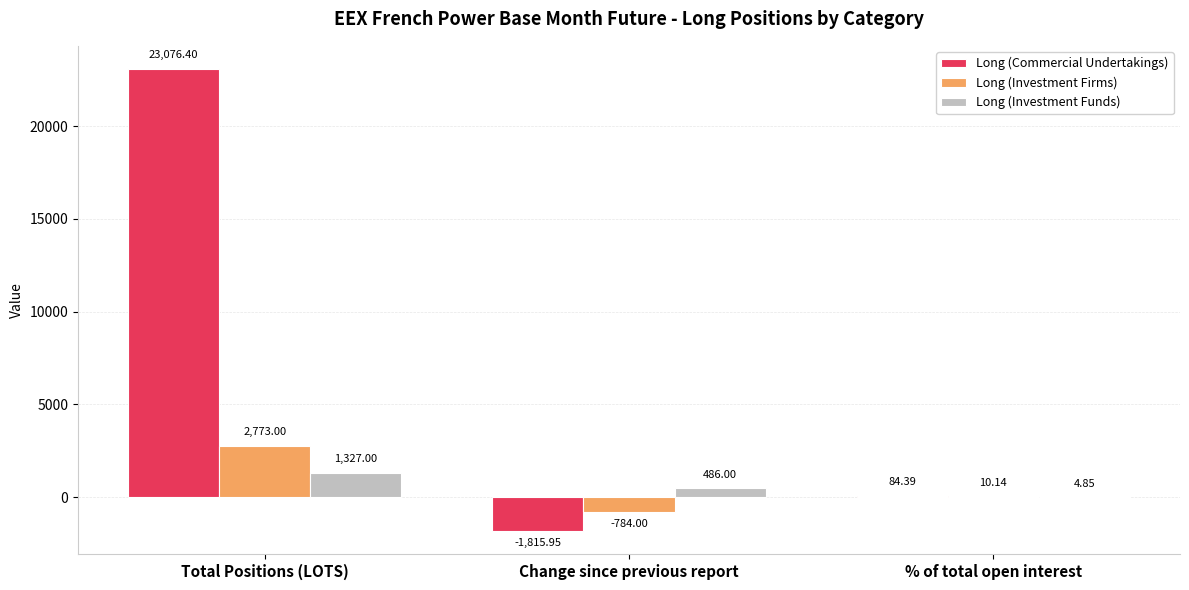

How many positive values does the Long (Investment Firms) series have?

2